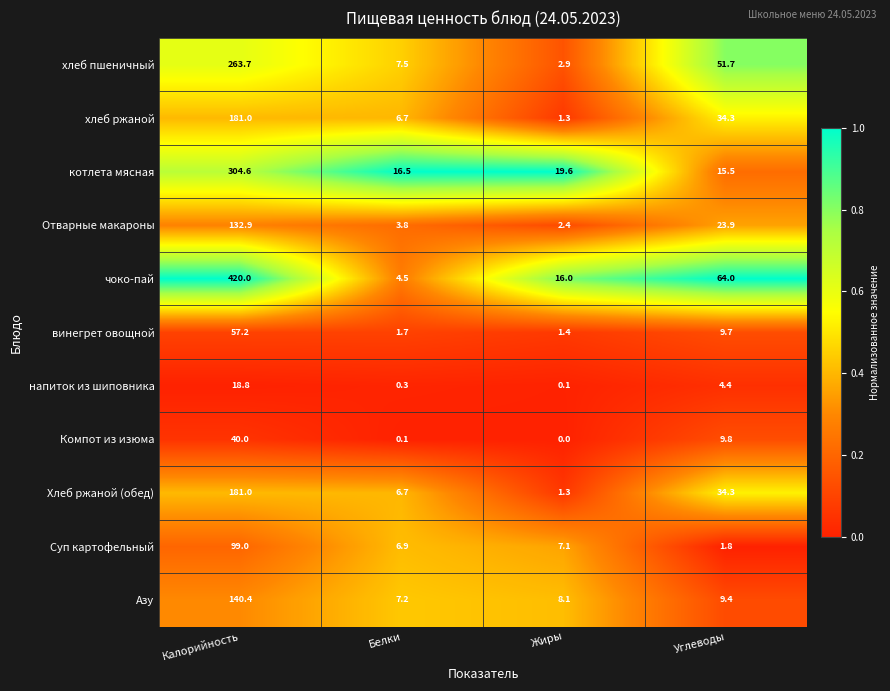

Which category has the lowest value across all series?

Жиры